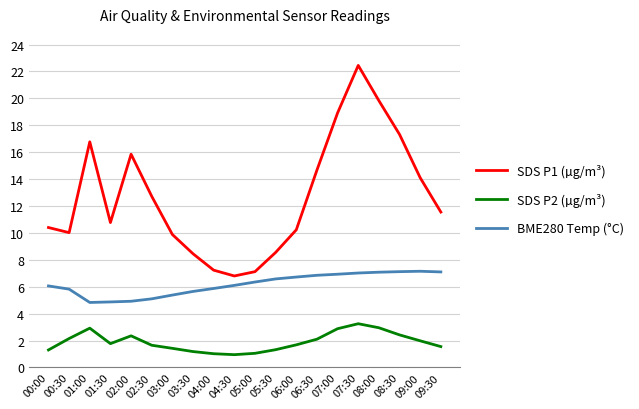

How many series are shown in this chart?

3